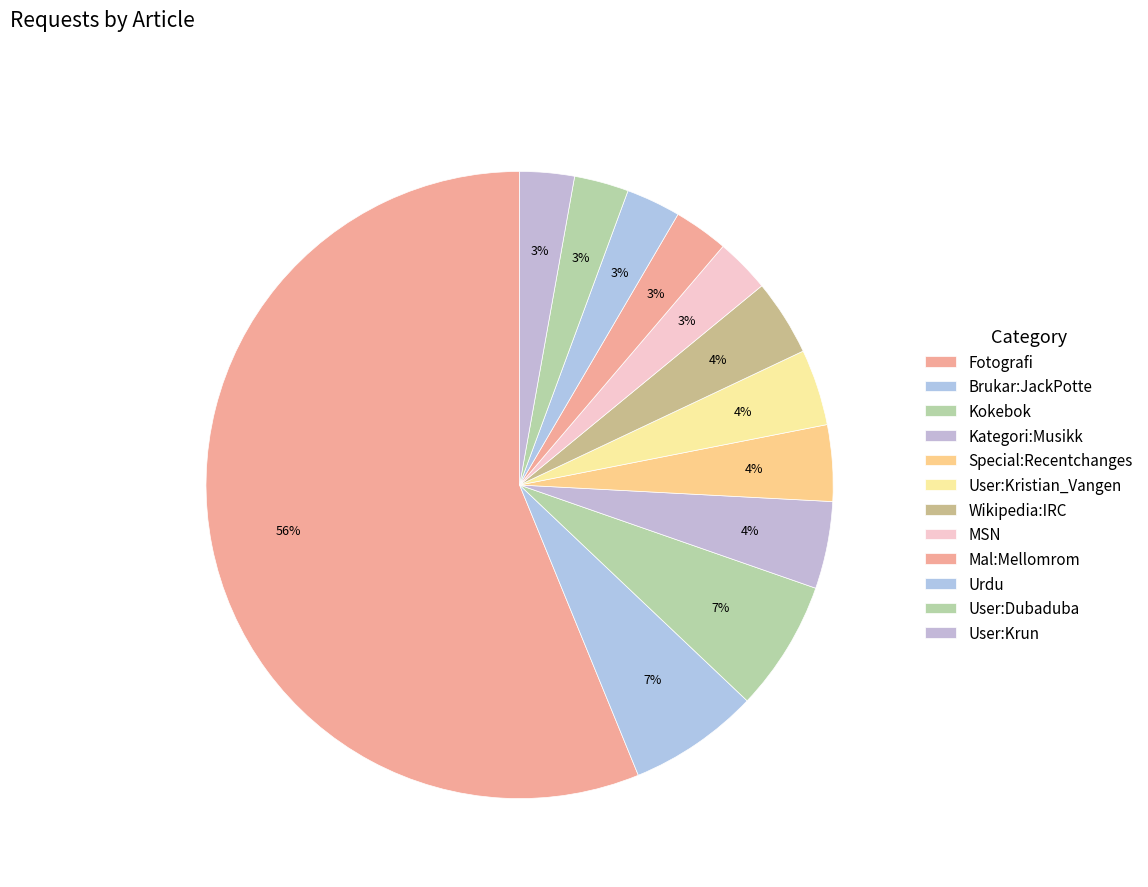

Is it true that Kokebok is 1% of the pie?

False